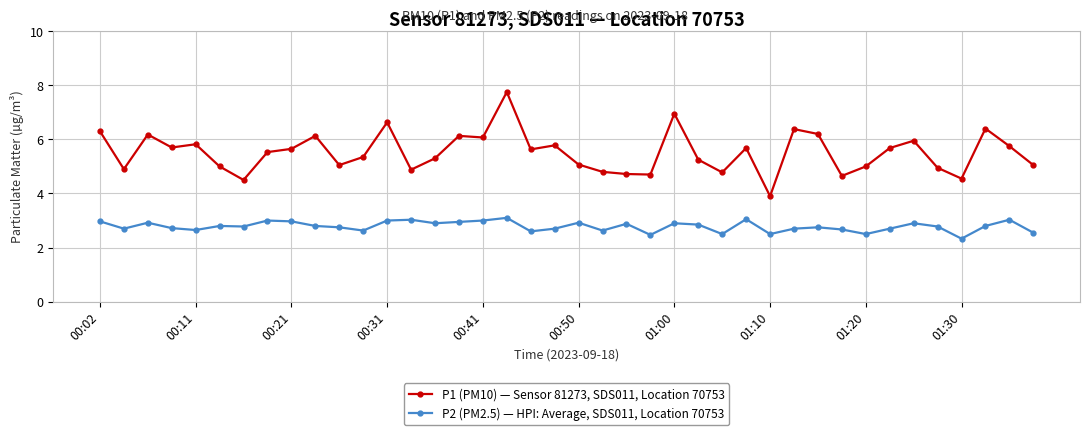

True or false: P1 (PM10) — Sensor 81273, SDS011, Location 70753 and P2 (PM2.5) — HPI: Average, SDS011, Location 70753 intersect in this chart.

False